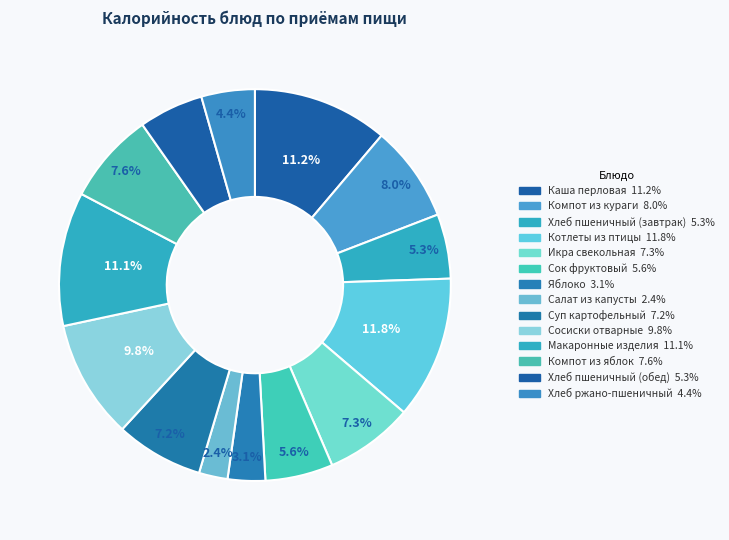

Approximately how many times larger is the value at Каша перловая compared to Суп картофельный?

1.5